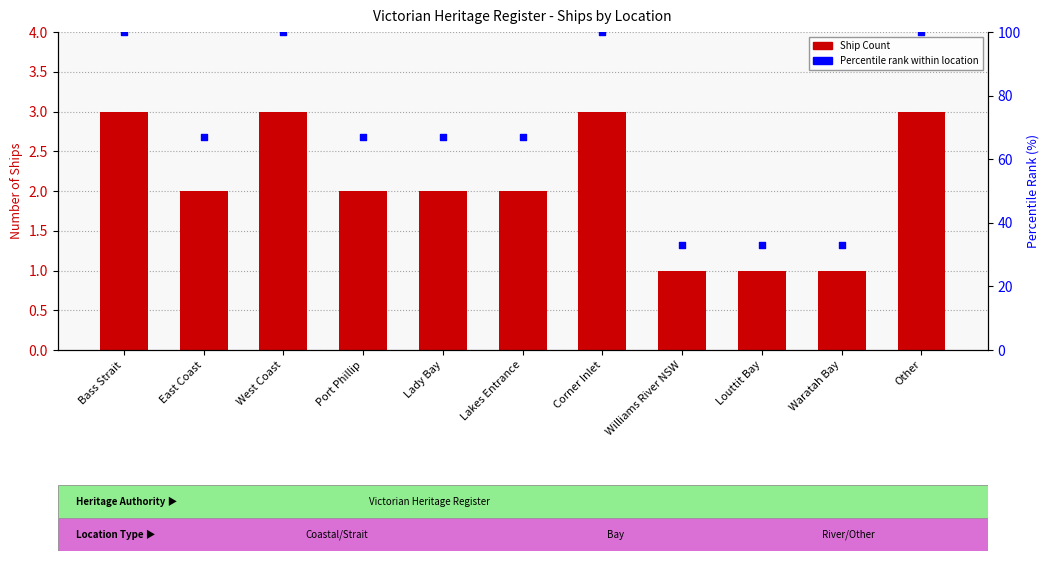

Which series has the widest spread of Y values?

Percentile rank within location